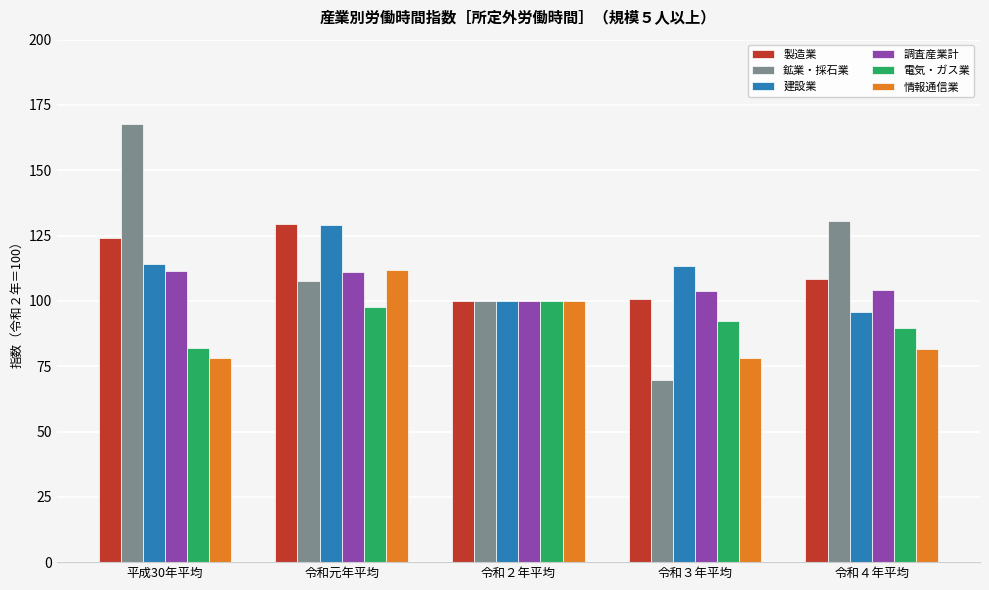

What is the minimum value shown in the chart?

69.6